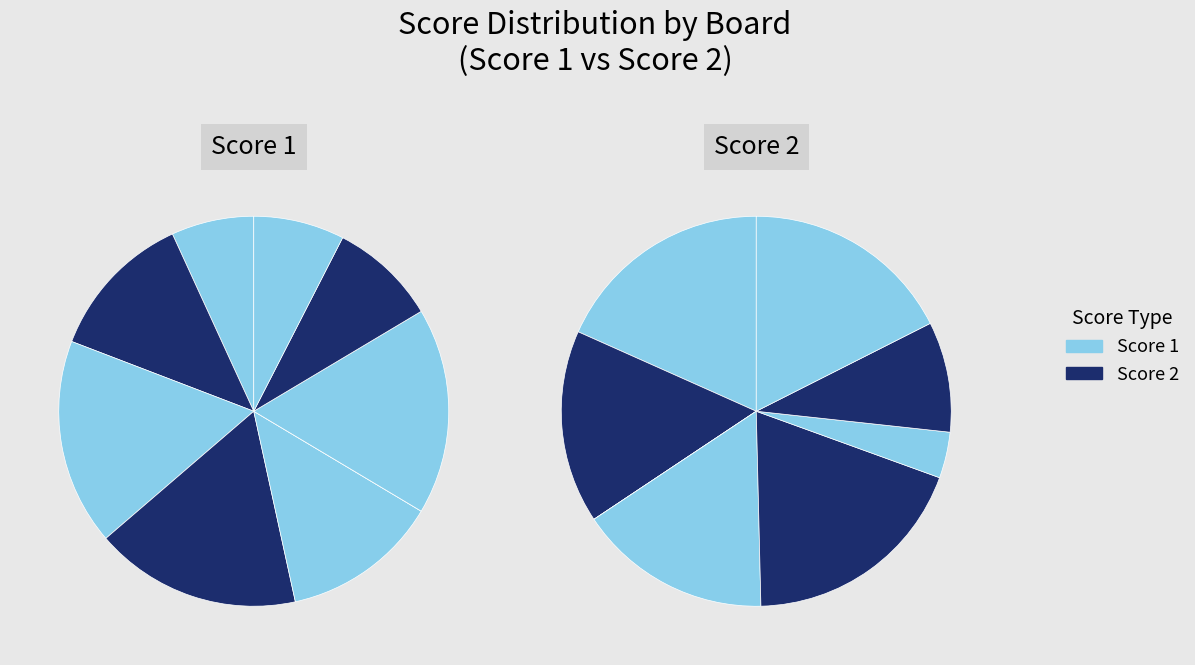

Which series has the largest range (max minus min)?

Score 1